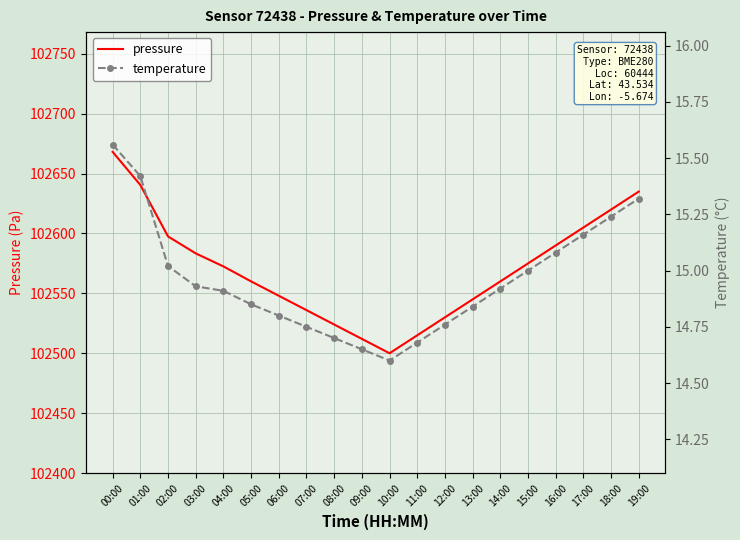

List the labels in order of pressure value, smallest first.

10:00, 09:00, 11:00, 08:00, 12:00, 07:00, 13:00, 06:00, 05:00, 14:00, 04:00, 15:00, 03:00, 16:00, 02:00, 17:00, 18:00, 19:00, 01:00, 00:00